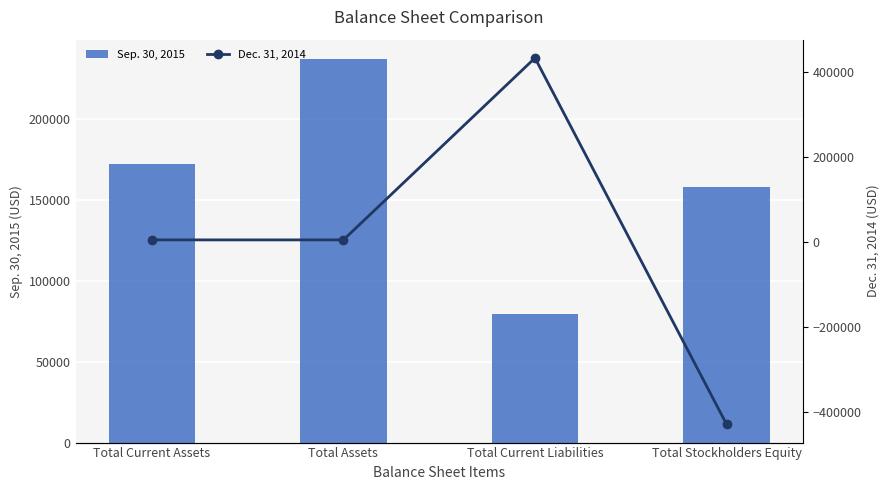

Reading left to right, extract all data points from this chart.

Sep. 30, 2015: 172146	237146	79178	157968
Dec. 31, 2014: 5814	5814	434143	-428329